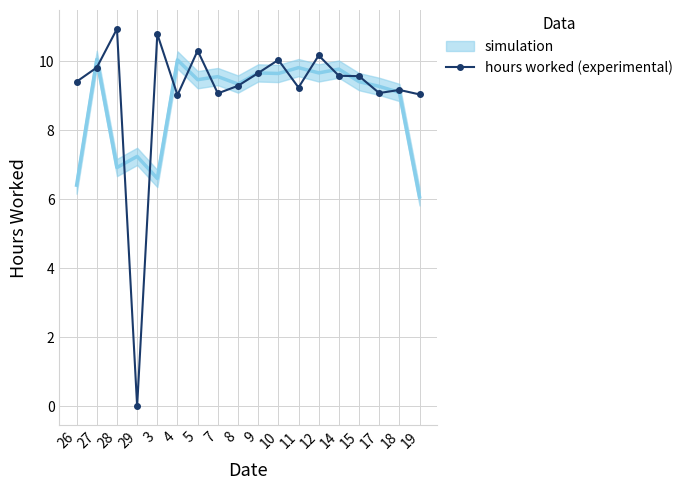

What is the difference between the values at 15 and 29?

9.6